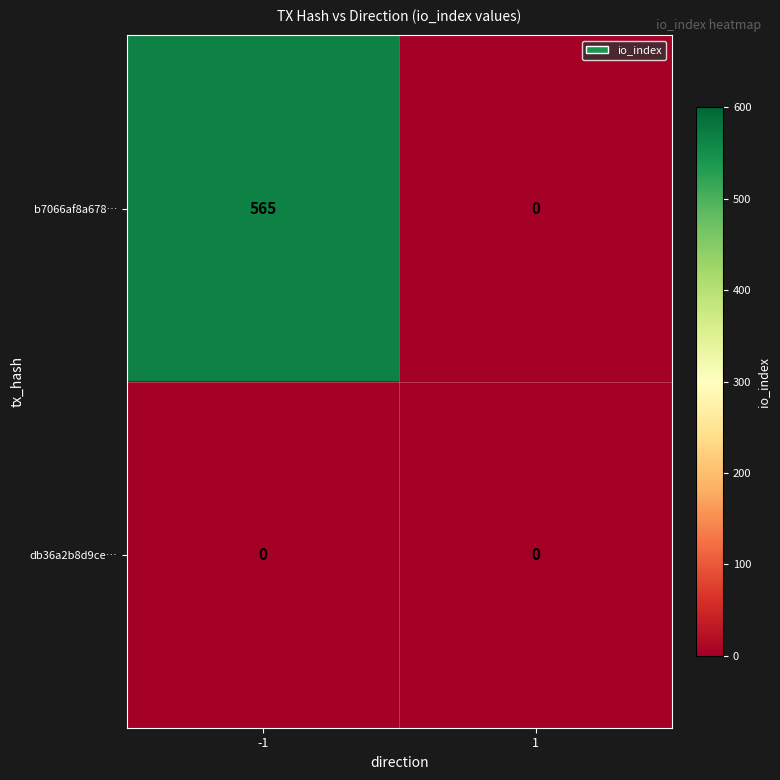

How many positive values does the b7066af8a678… series have?

1